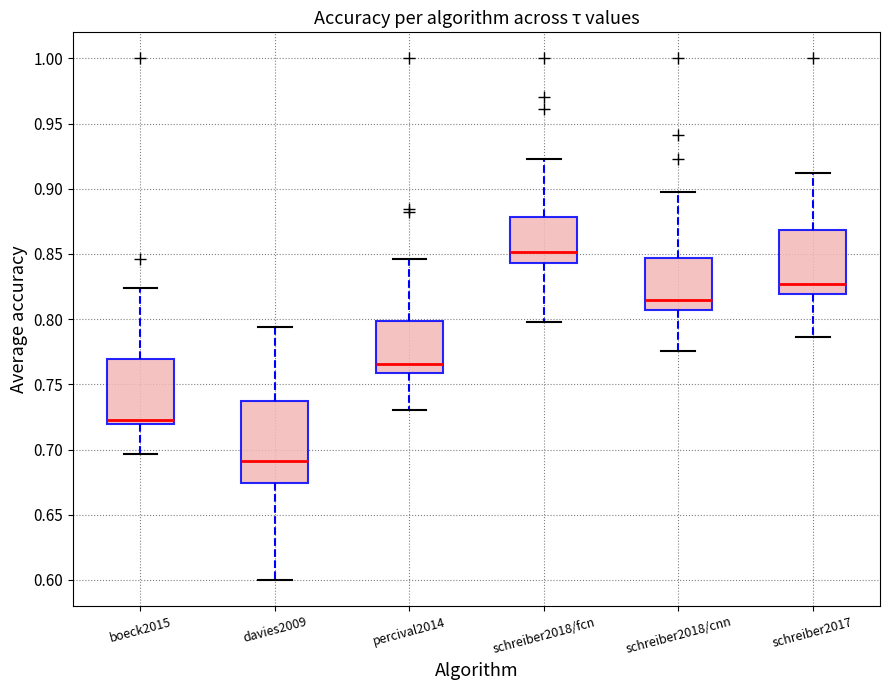

Reading left to right, read every box against the y-axis: the position of its median line, the range the box covers, and the ends of its whiskers. The values are not printed on the chart, so give them approximately, as read against the axis.

boeck2015: median 0.725, box 0.720 to 0.770, whiskers 0.695 to 0.825
davies2009: median 0.690, box 0.675 to 0.735, whiskers 0.600 to 0.795
percival2014: median 0.765, box 0.760 to 0.800, whiskers 0.730 to 0.845
schreiber2018/fcn: median 0.850, box 0.845 to 0.880, whiskers 0.800 to 0.925
schreiber2018/cnn: median 0.815, box 0.805 to 0.845, whiskers 0.775 to 0.895
schreiber2017: median 0.825, box 0.820 to 0.870, whiskers 0.785 to 0.910